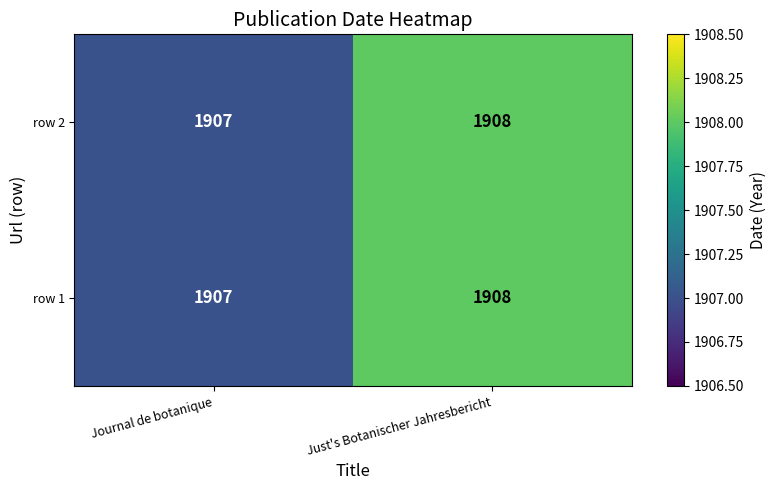

Where is row 1 nearest to the value 1907?

Journal de botanique